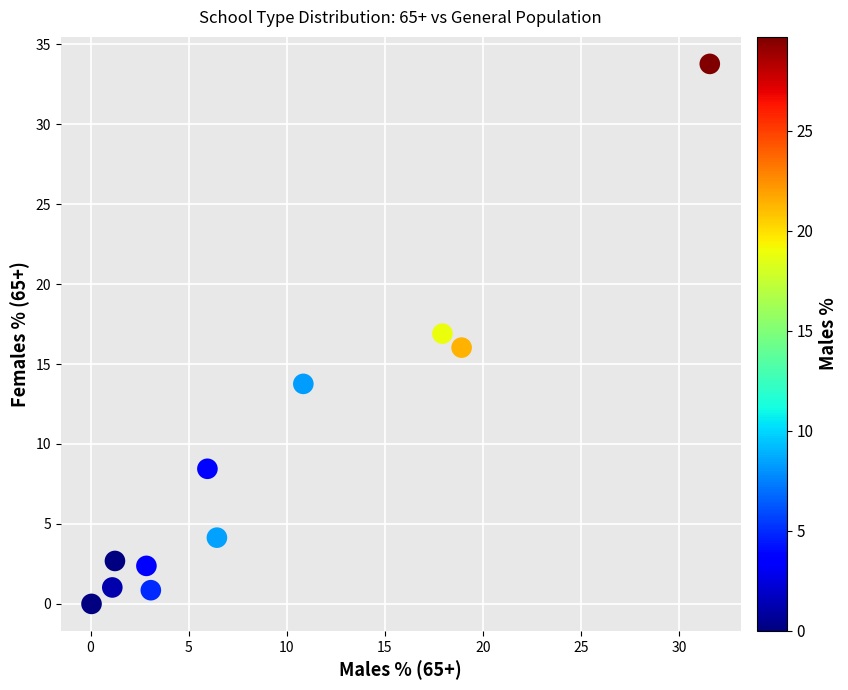

What is the average X value?

9.1